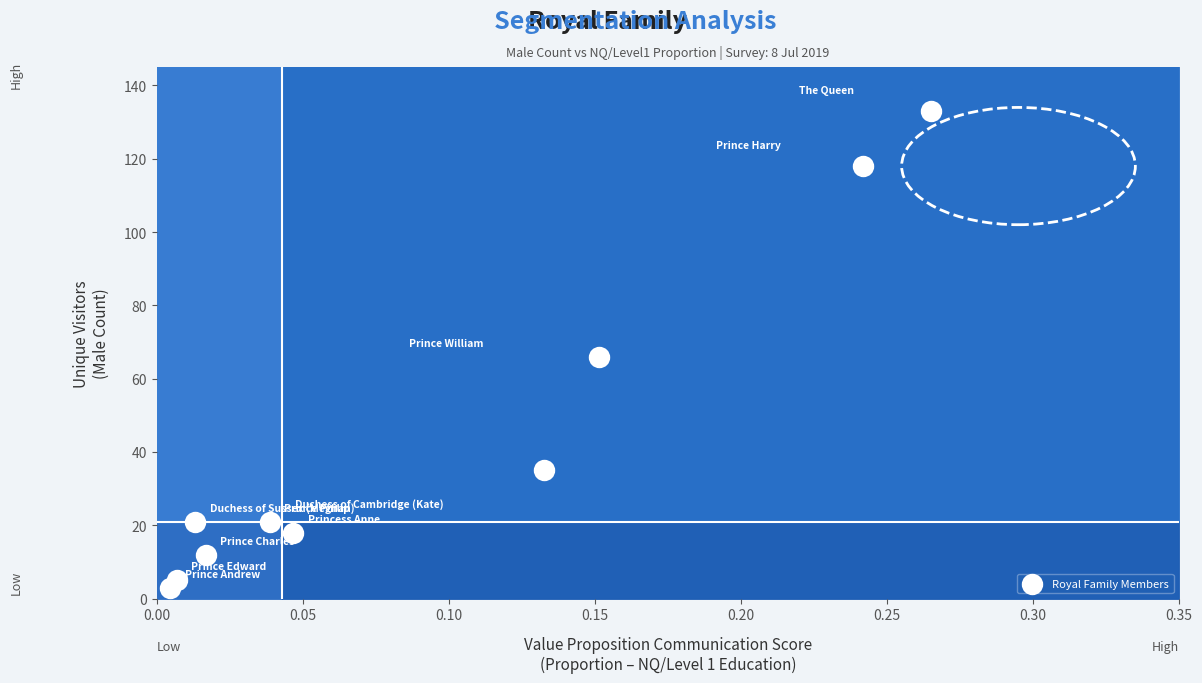

What is the average Y value?

43